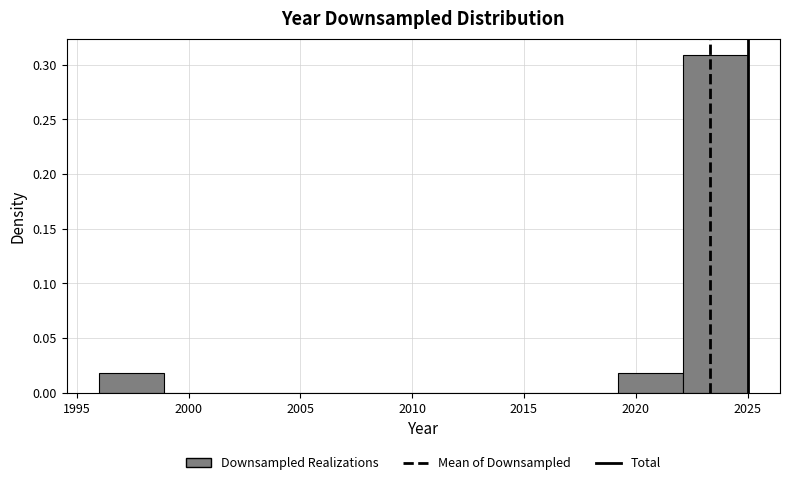

Over which range of the x-axis is the bar tallest?

2022.1 to 2025.0